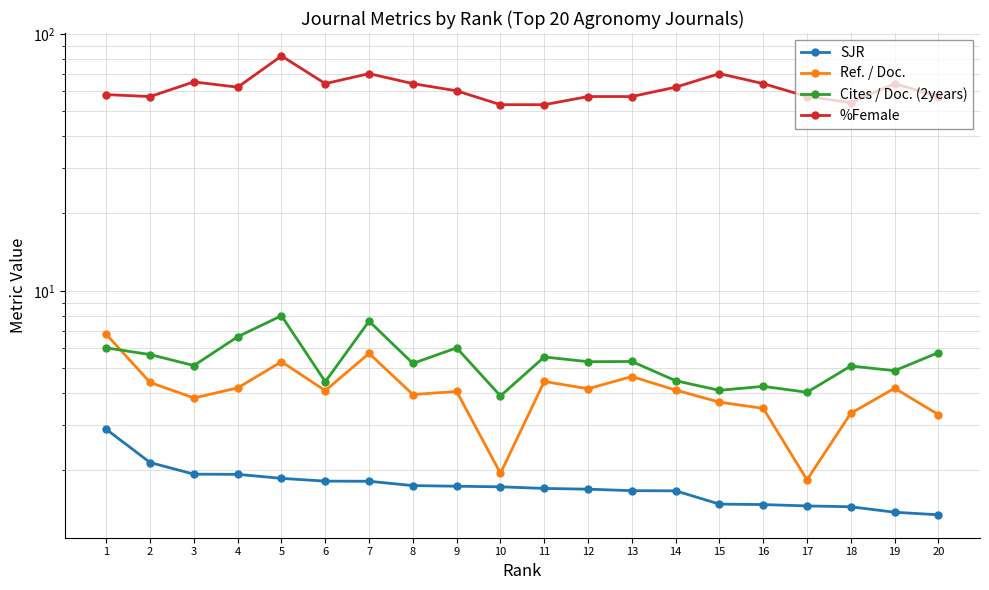

True or false: %Female and Ref. / Doc. cross at least once.

False